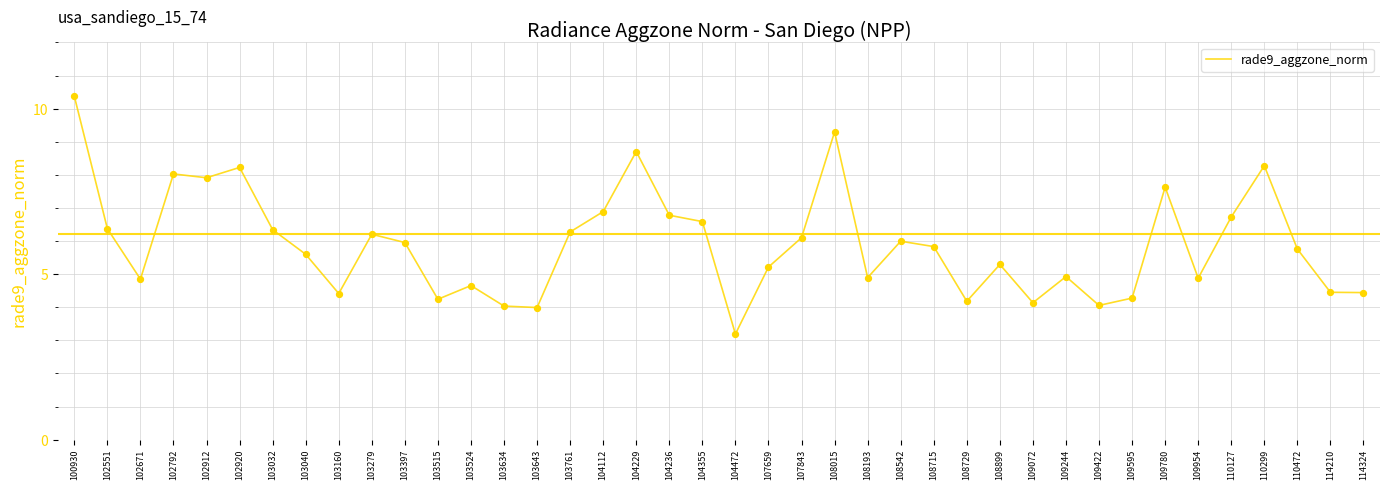

What is the ratio of the value at 110127 to the value at 104229?

0.8